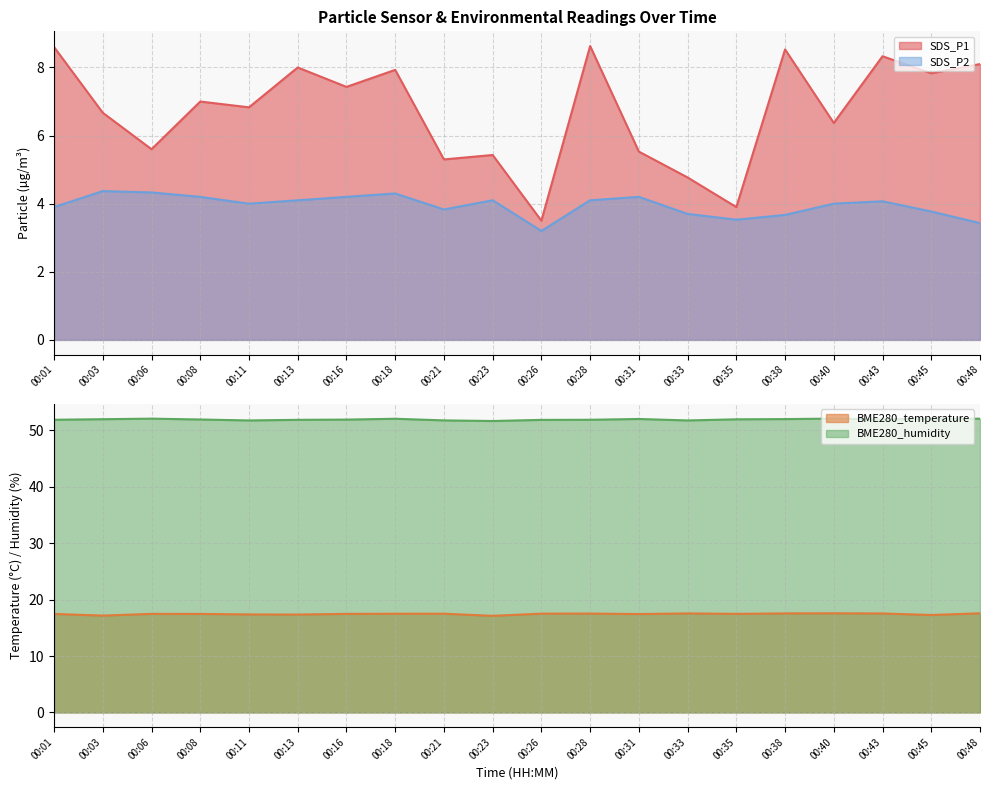

True or false: BME280_temperature and BME280_humidity intersect in this chart.

False